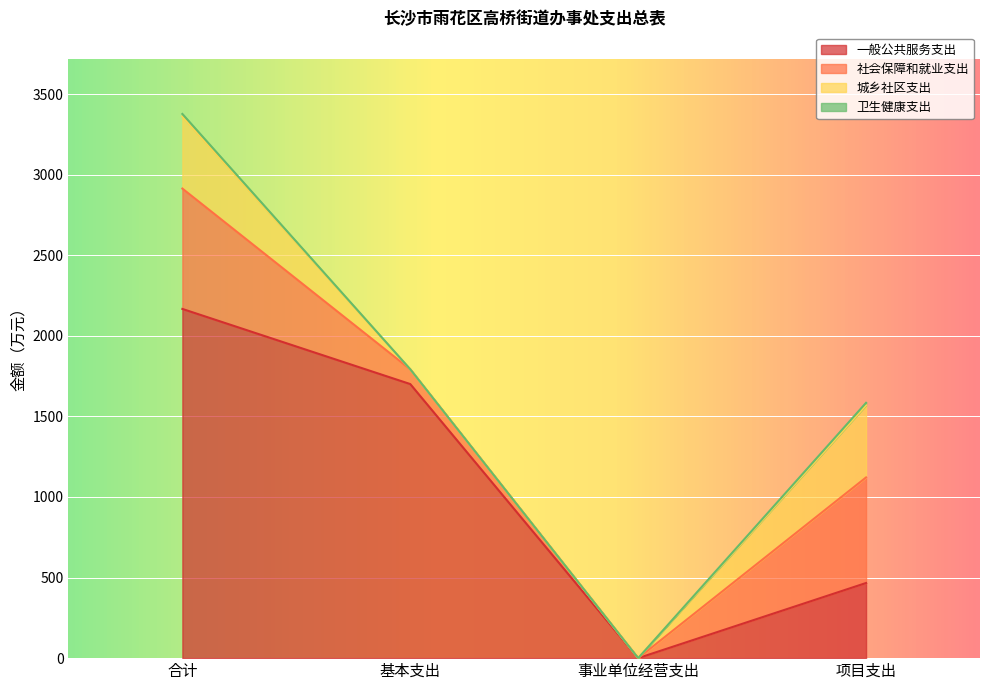

Which series has the largest total across all categories?

一般公共服务支出